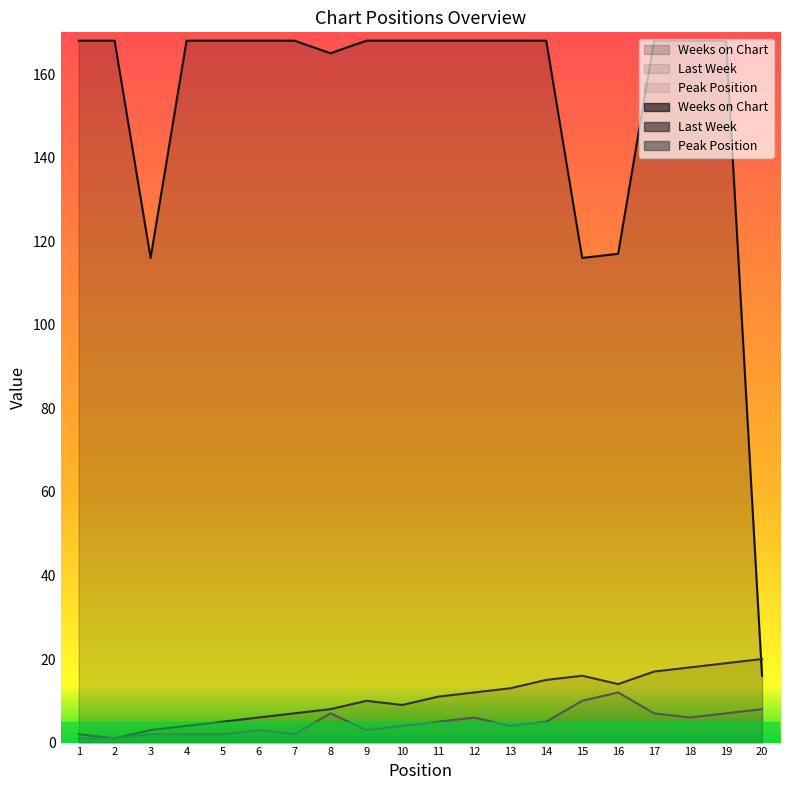

How many series are shown in this chart?

3